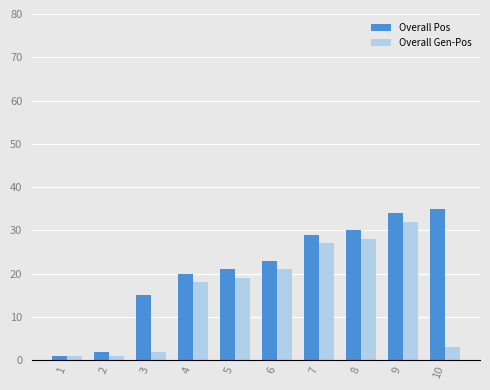

Does the chart contain stacked bars?

No